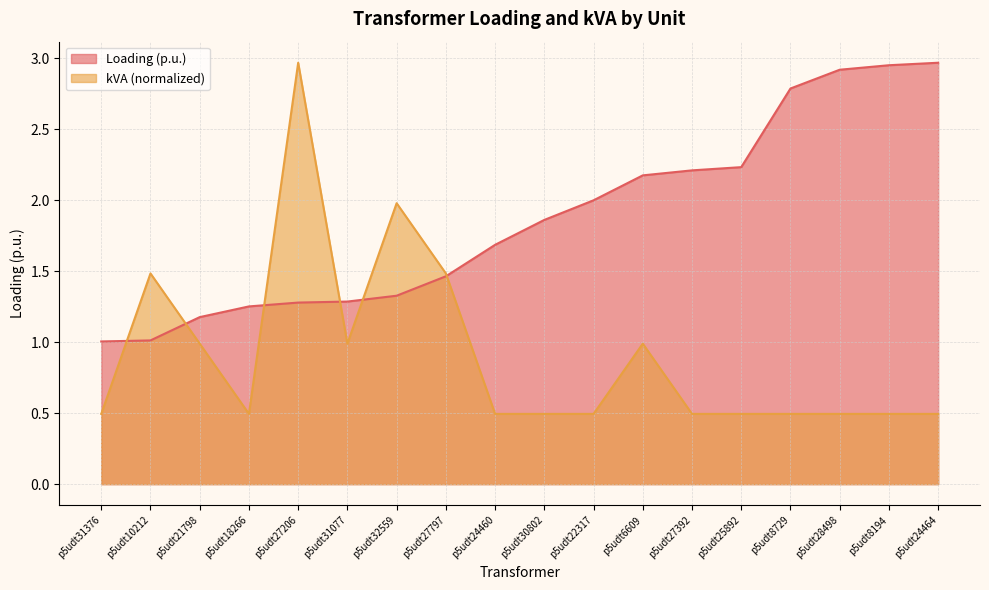

Is the value of kVA at p5udt22317 greater than the value of Loading (p.u.) at p5udt27797?

No